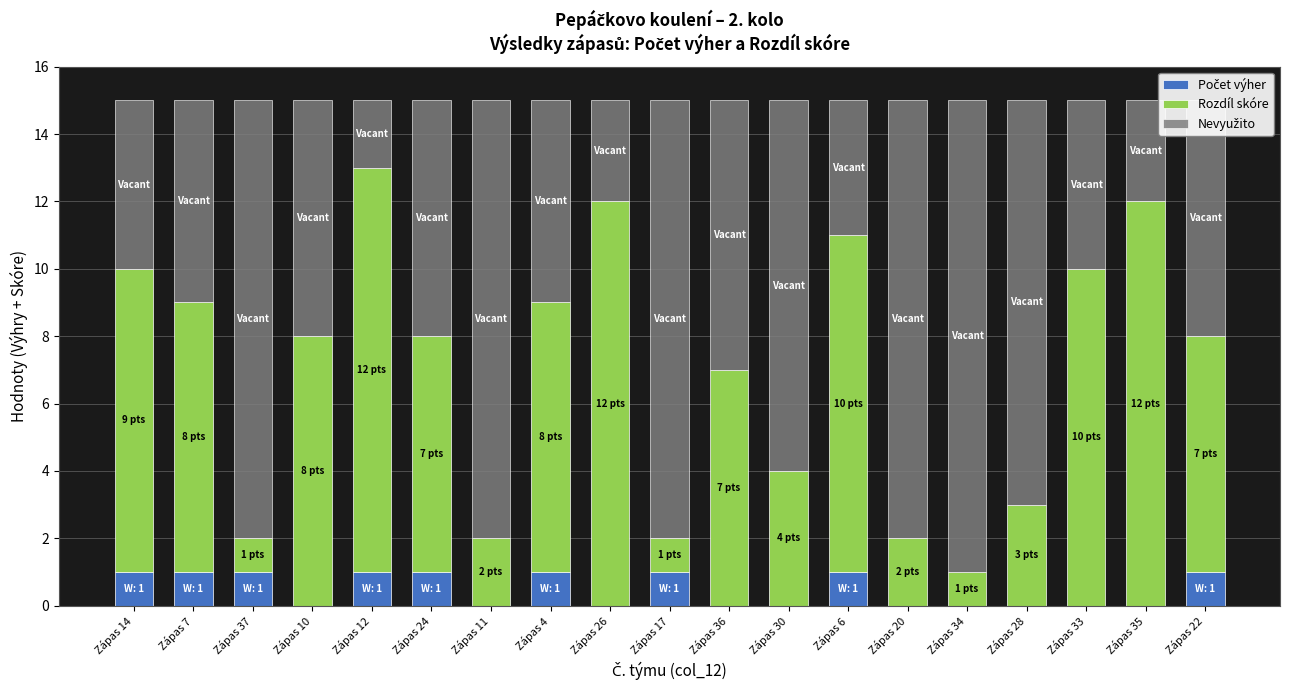

Does the chart contain stacked bars?

Yes